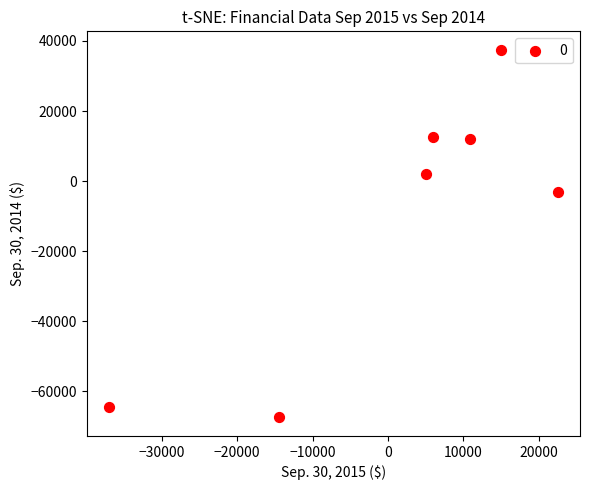

What is the average X value?

1142